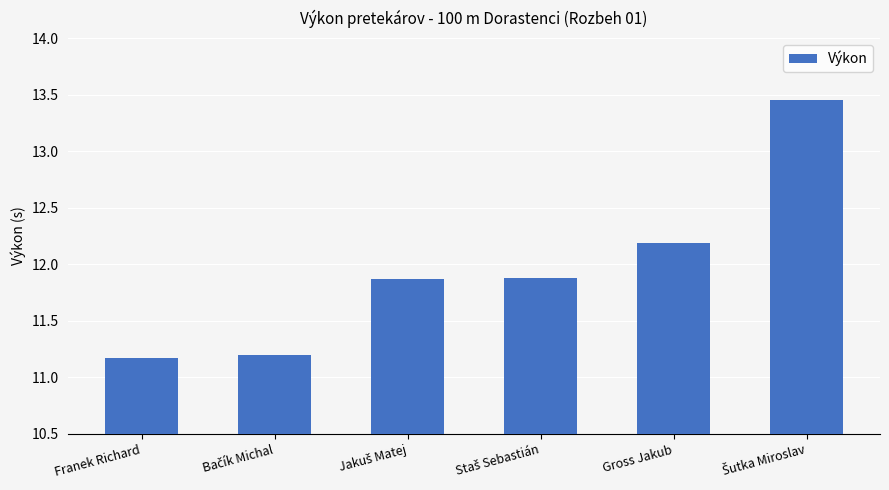

What is the difference between the maximum and minimum values?

2.3